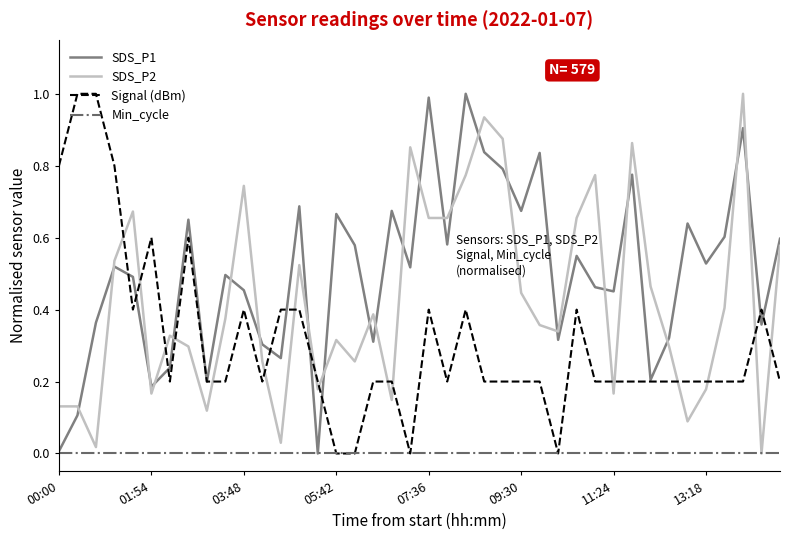

True or false: SDS_P1 and SDS_P2 intersect in this chart.

True